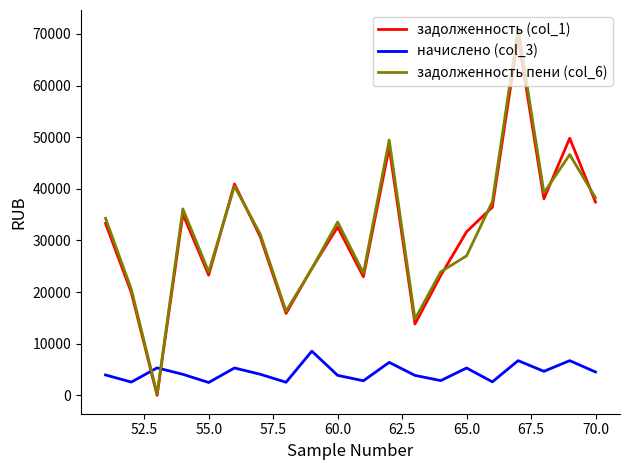

Which series has the largest range (max minus min)?

задолженность пени (col_6)